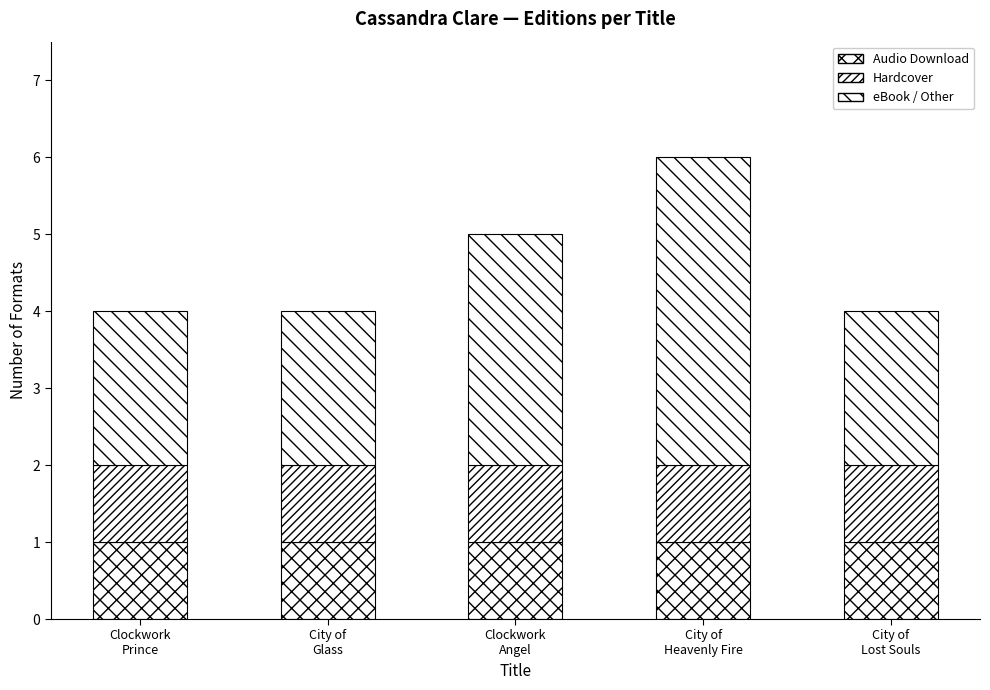

The Hardcover series shows 1 at Clockwork
Prince. True or false?

True